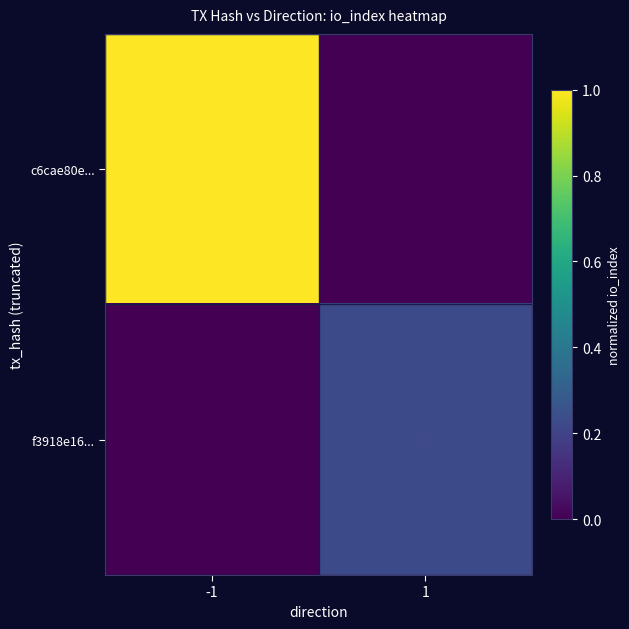

Which has a higher value, -1 or 1?

-1